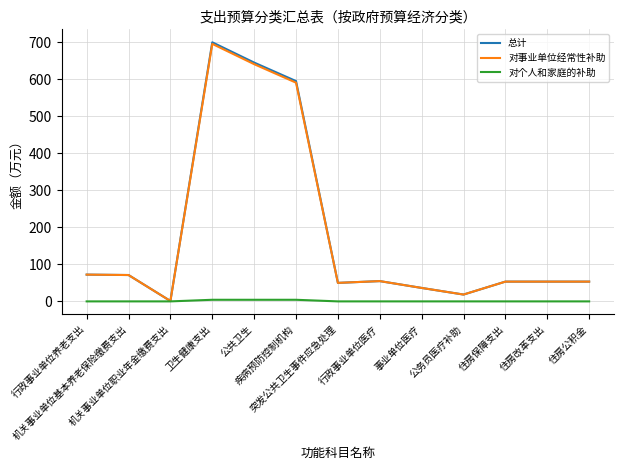

Does the chart have visible grid lines?

Yes